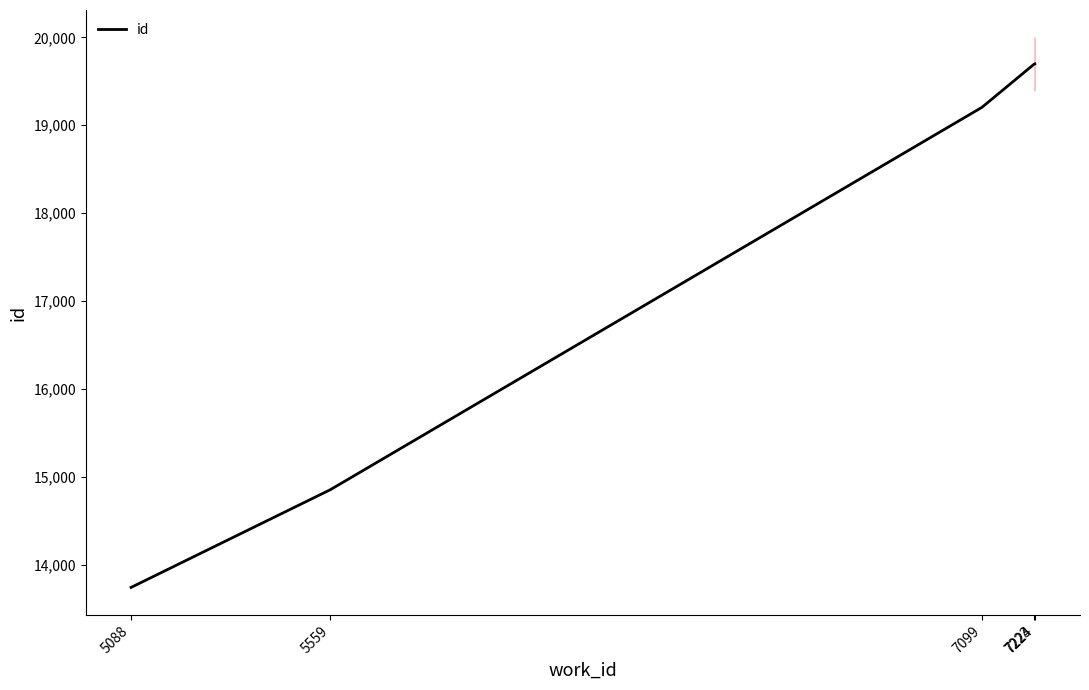

What is the change in value from 5088 to 7223?

+5957